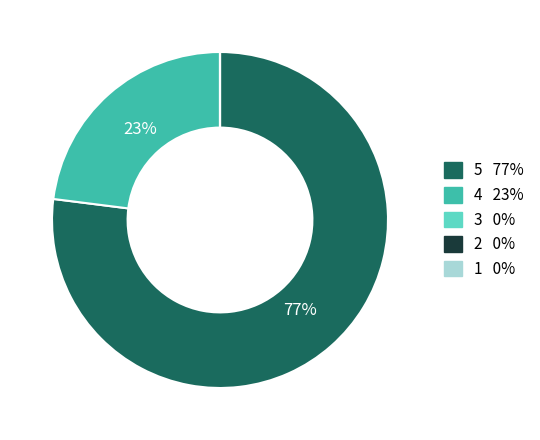

Is there any slice that represents more than half of the pie?

Yes